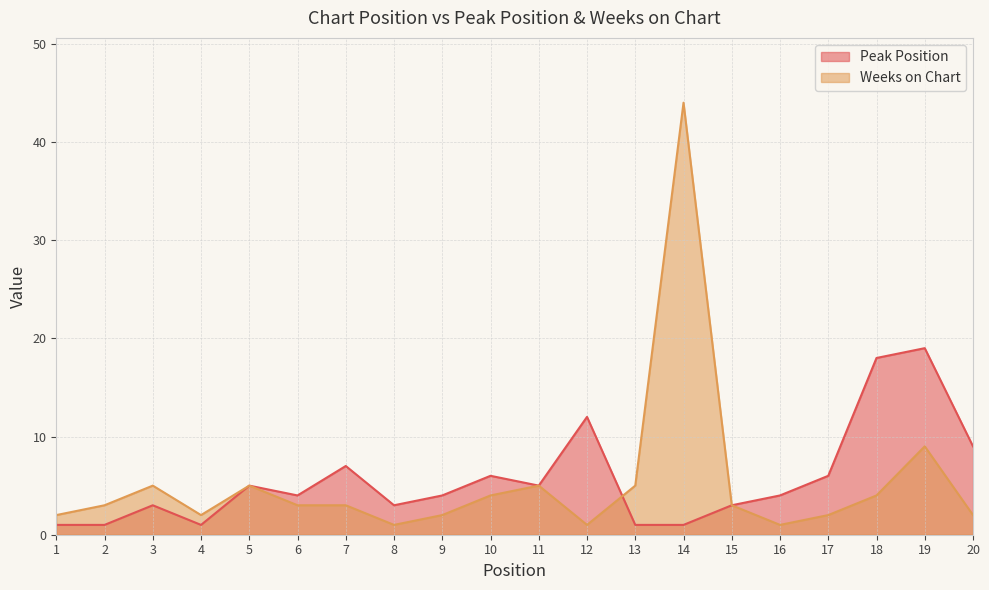

At which category does Peak Position reach its first local valley?

4